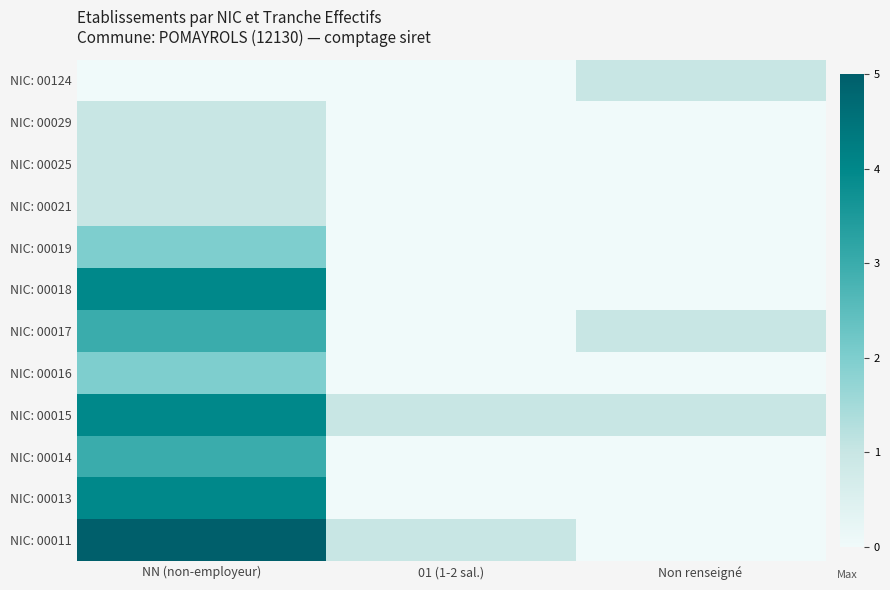

Count the number of categories in the chart.

3